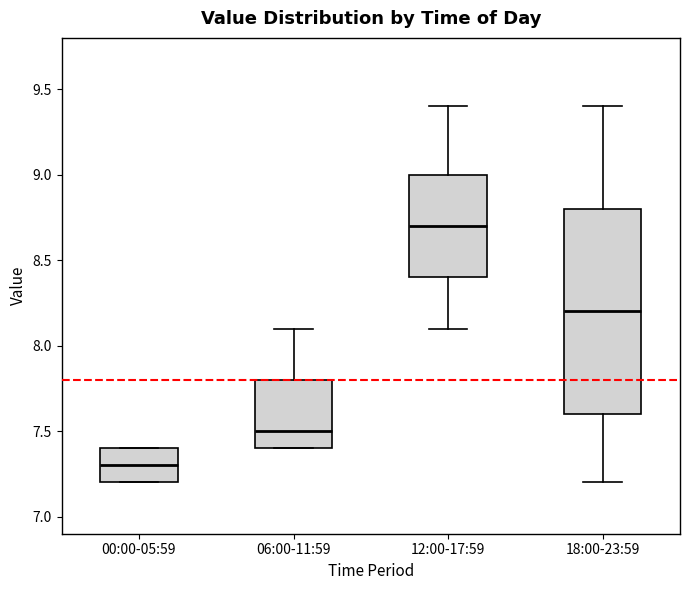

Reading left to right, transcribe this box plot: for each box, give where its median line is, the range the box spans, and where its two whiskers end, as read against the y-axis. The values are not printed on the chart, so give them approximately, as read against the axis.

00:00-05:59: median 7.3, box 7.2 to 7.4, whiskers 7.2 to 7.4
06:00-11:59: median 7.5, box 7.4 to 7.8, whiskers 7.4 to 8.1
12:00-17:59: median 8.7, box 8.4 to 9.0, whiskers 8.1 to 9.4
18:00-23:59: median 8.2, box 7.6 to 8.8, whiskers 7.2 to 9.4